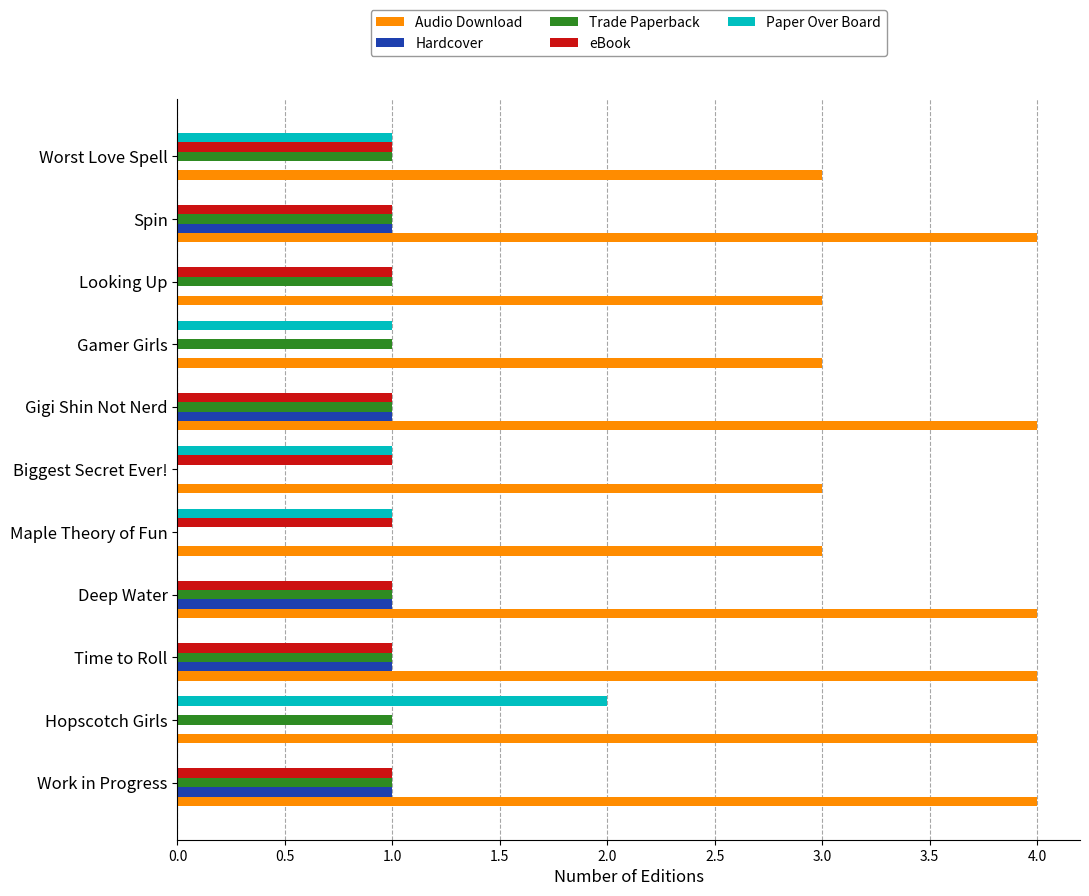

What is the sum of all Hardcover values?

5